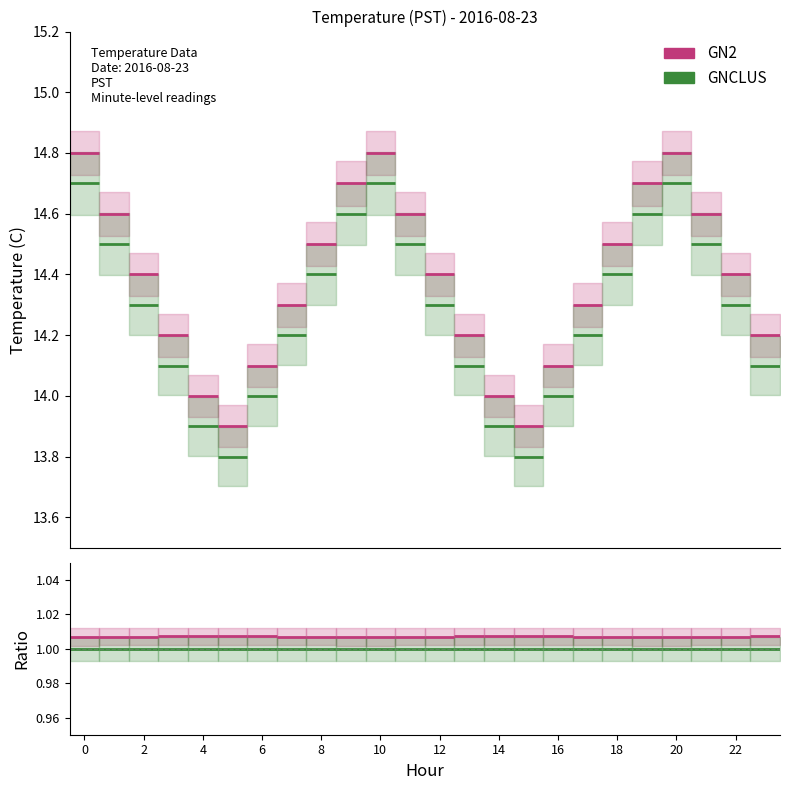

Rank the categories by GNCLUS value from lowest to highest.

5, 15, 4, 14, 6, 16, 3, 13, 23, 7, 17, 2, 12, 22, 8, 18, 1, 11, 21, 9, 19, 0, 10, 20